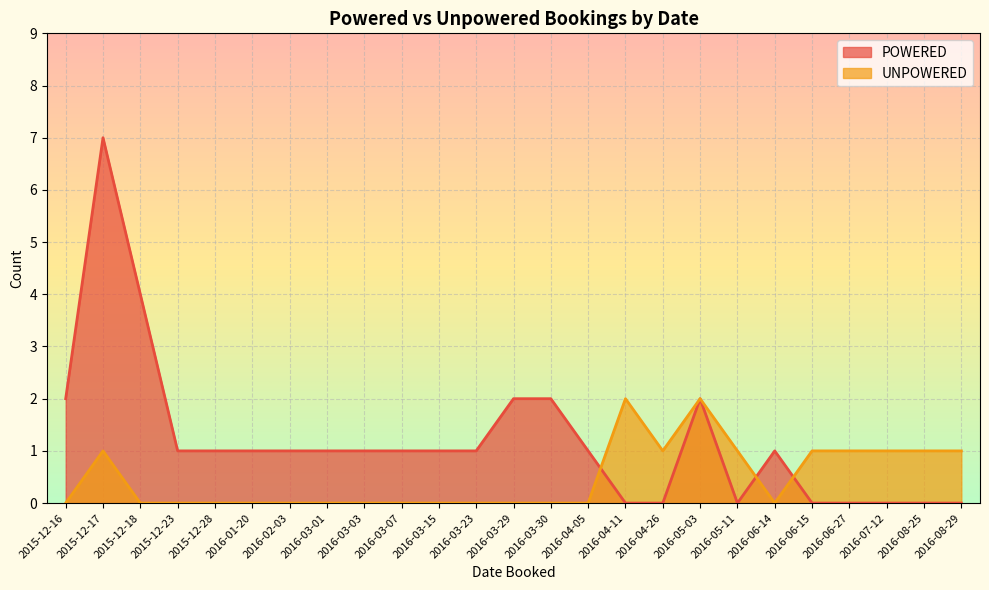

Between which two adjacent categories do UNPOWERED and POWERED first intersect?

2016-04-05 and 2016-04-11